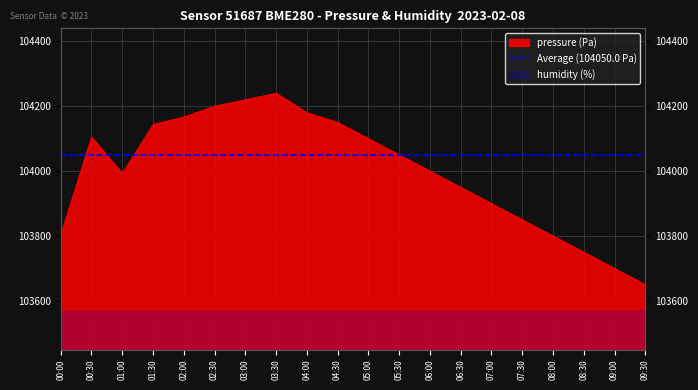

What is the label of the 14th point from the right?

03:00